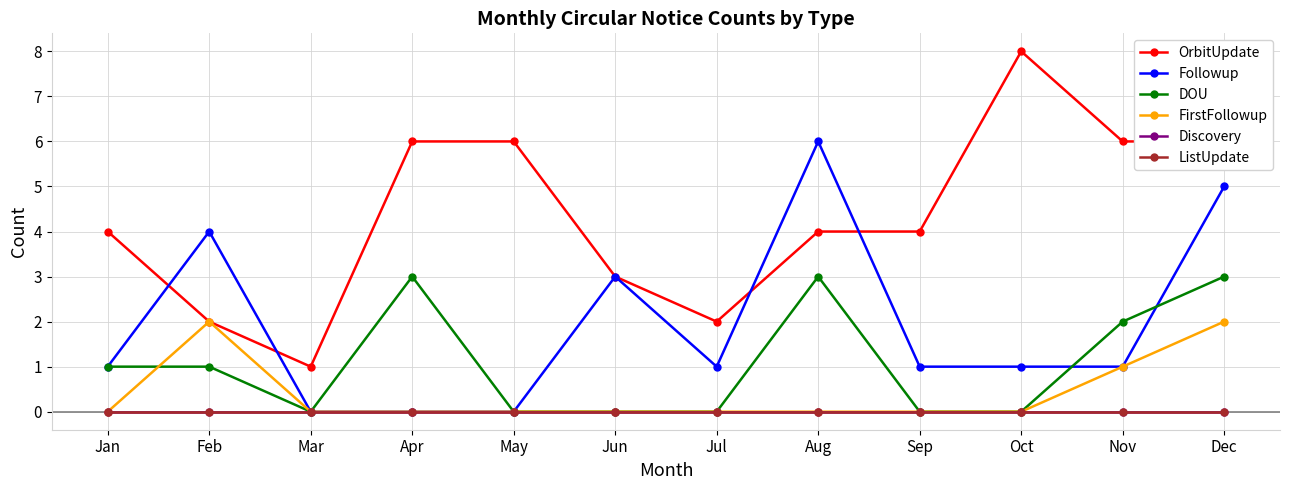

Does the chart display data point markers on the line(s)?

Yes